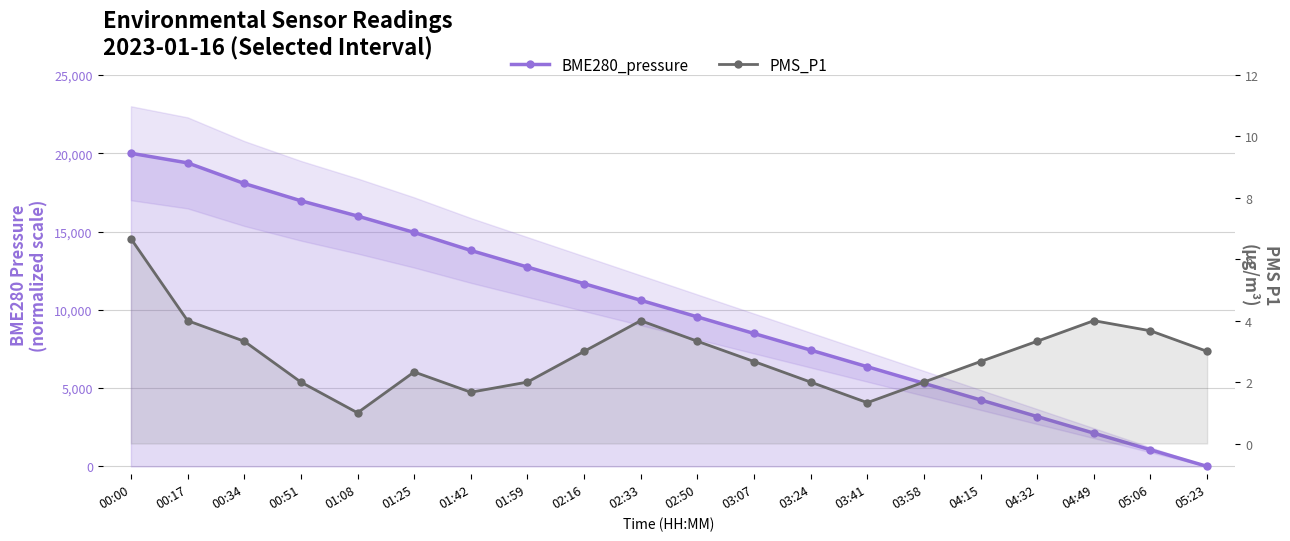

The PMS_P1 series shows 1.4 at 01:08. True or false?

False